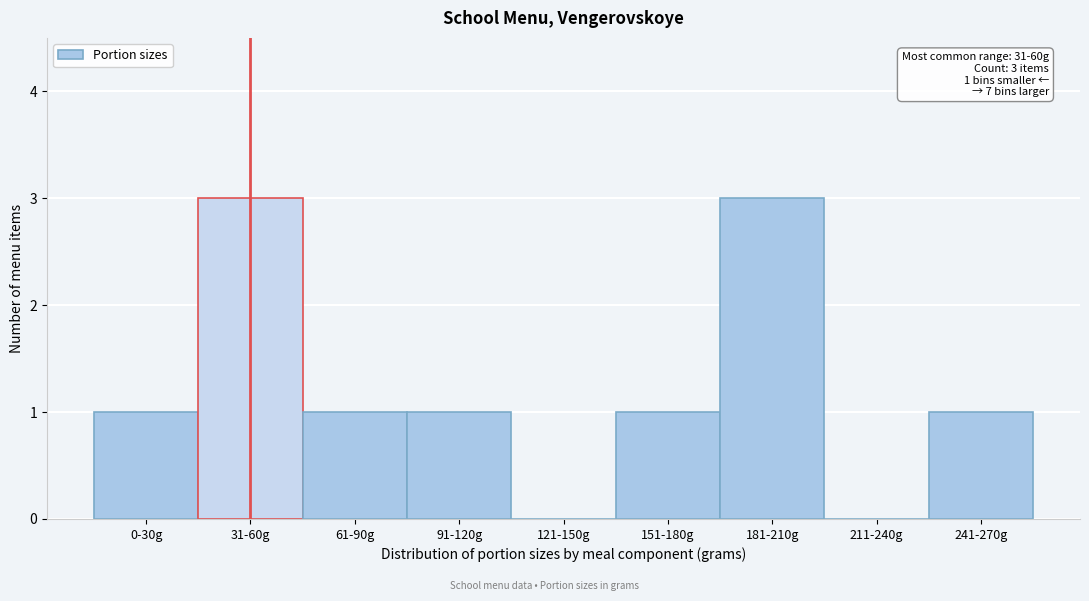

Reading left to right, list all the values displayed in this chart.

0-30g=1	31-60g=3	61-90g=1	91-120g=1	121-150g=0	151-180g=1	181-210g=3	211-240g=0	241-270g=1